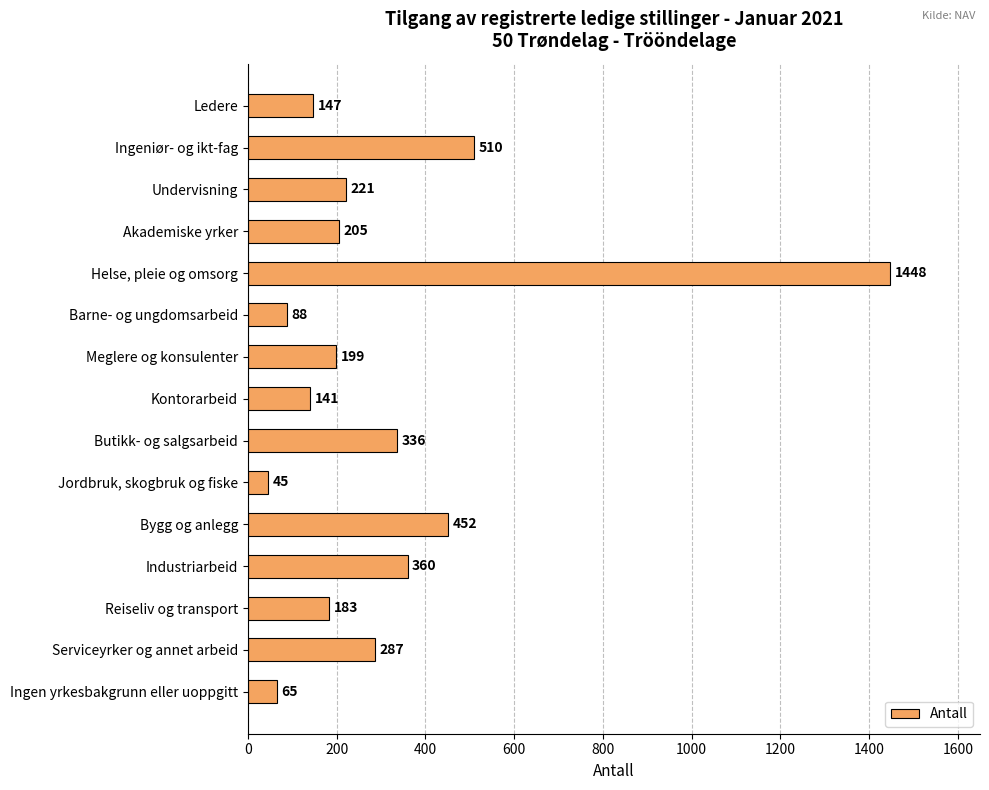

What is the change in value from Barne- og ungdomsarbeid to Bygg og anlegg?

+364